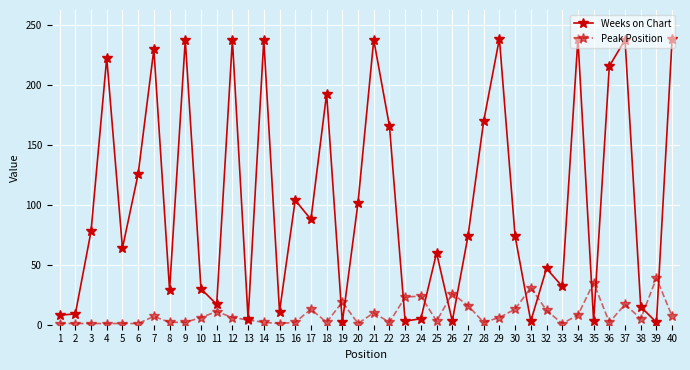

Which category has the highest value in the Peak Position series?

39